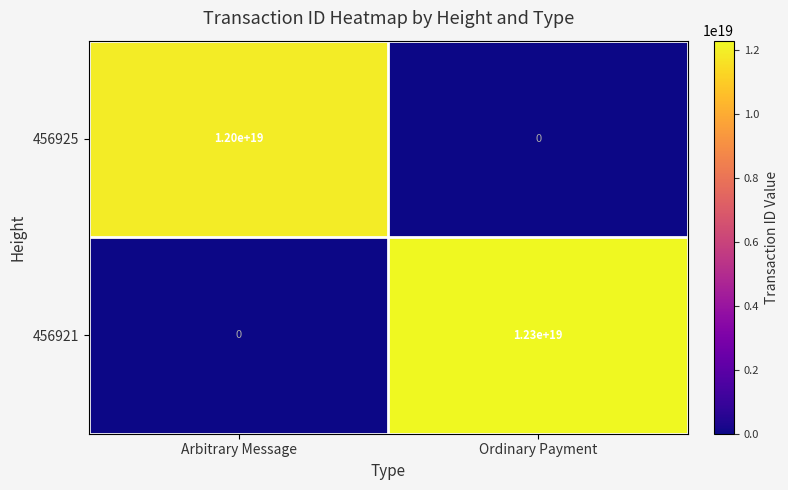

The value of 456921 at Ordinary Payment is 12300000000000000000. True or false?

True